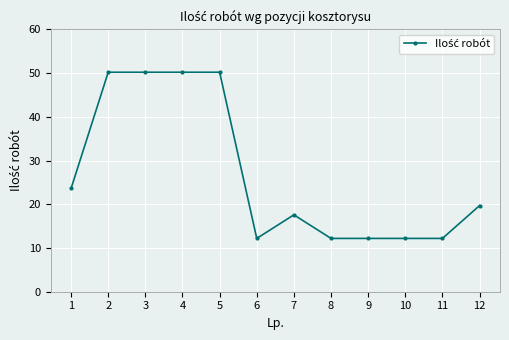

What is the smallest value displayed?

12.2